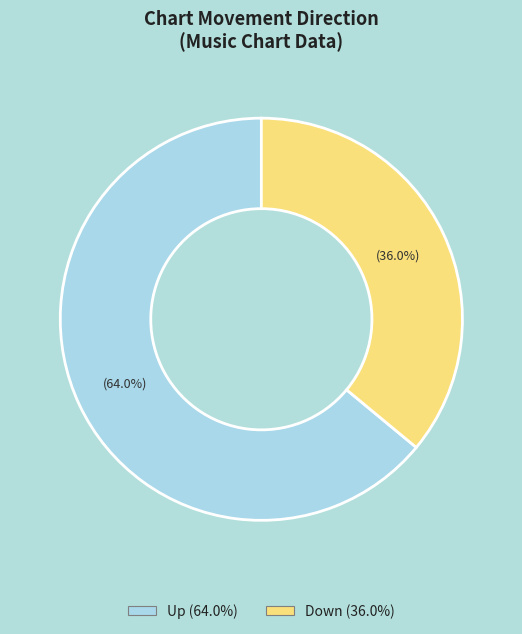

Approximately how many times larger is the value at Up compared to Down?

1.8